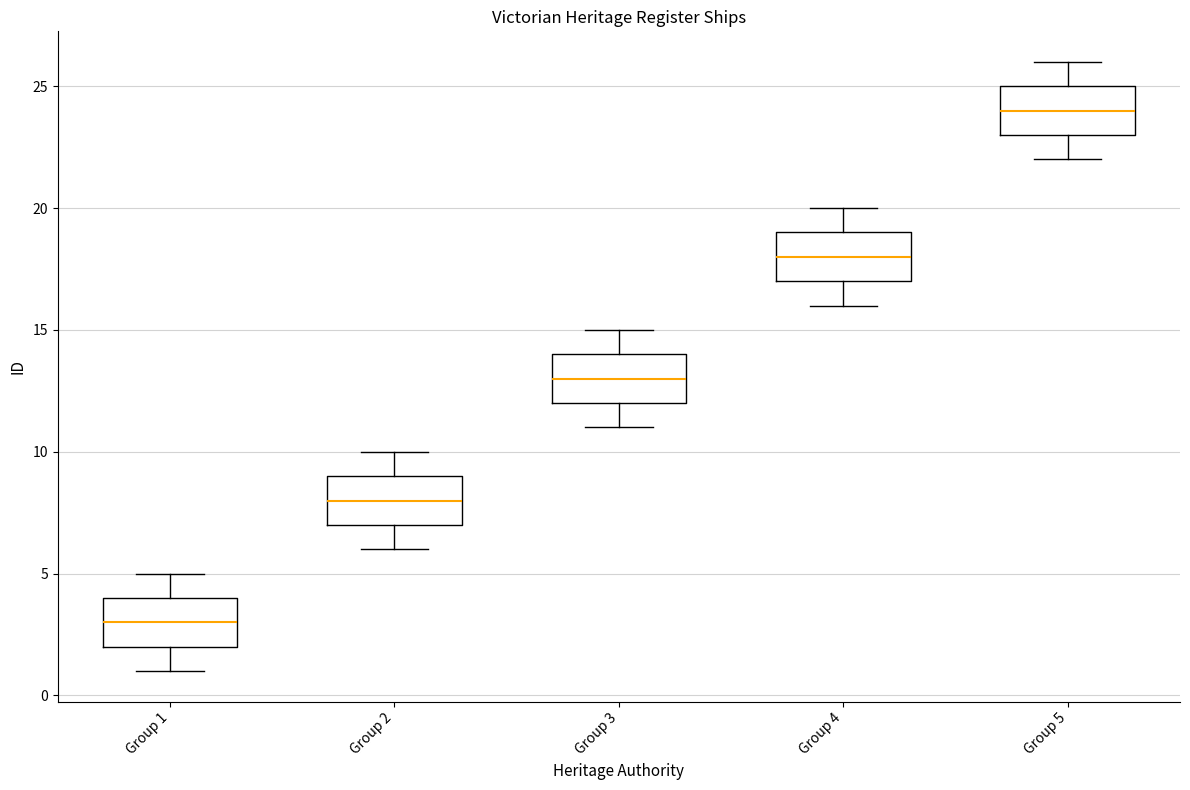

Reading left to right, read every box against the y-axis: the position of its median line, the range the box covers, and the ends of its whiskers. The values are not printed on the chart, so give them approximately, as read against the axis.

Group 1: median 3, box 2 to 4, whiskers 1 to 5
Group 2: median 8, box 7 to 9, whiskers 6 to 10
Group 3: median 13, box 12 to 14, whiskers 11 to 15
Group 4: median 18, box 17 to 19, whiskers 16 to 20
Group 5: median 24, box 23 to 25, whiskers 22 to 26